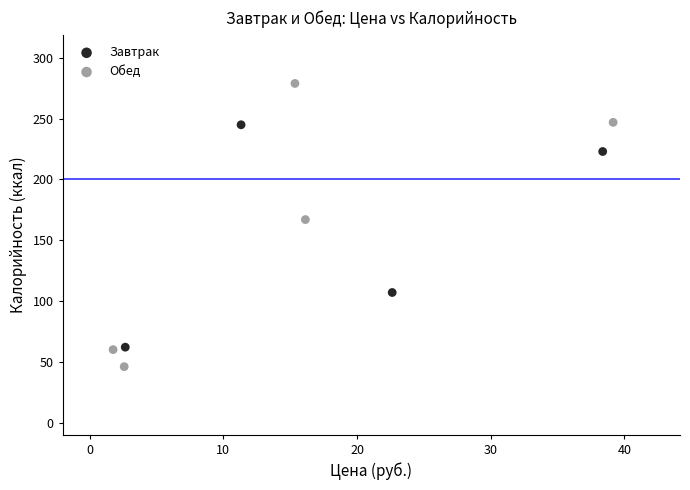

Which series contains the lowest Y value?

Обед